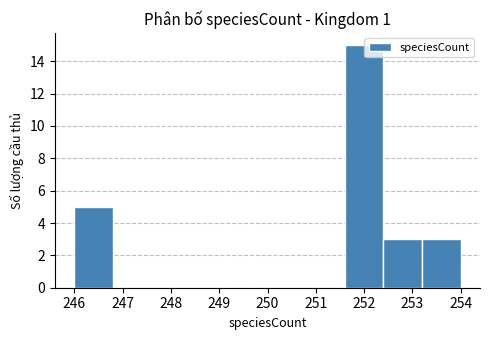

What is the height of the bar covering 252.4 to 253.2 on the x-axis? The values are not printed on the chart, so give them approximately, as read against the axis.

3